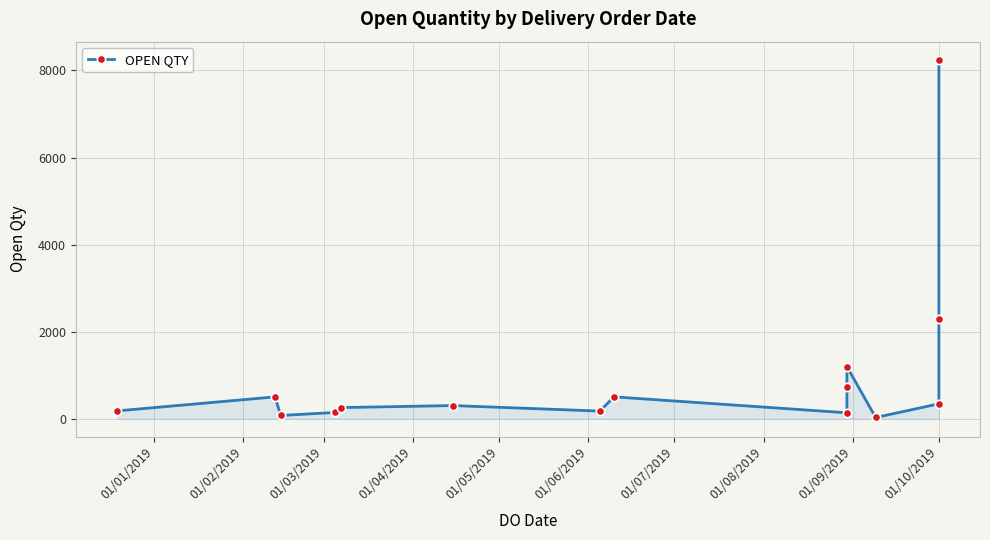

What is the difference between the second highest and second lowest values?

2208